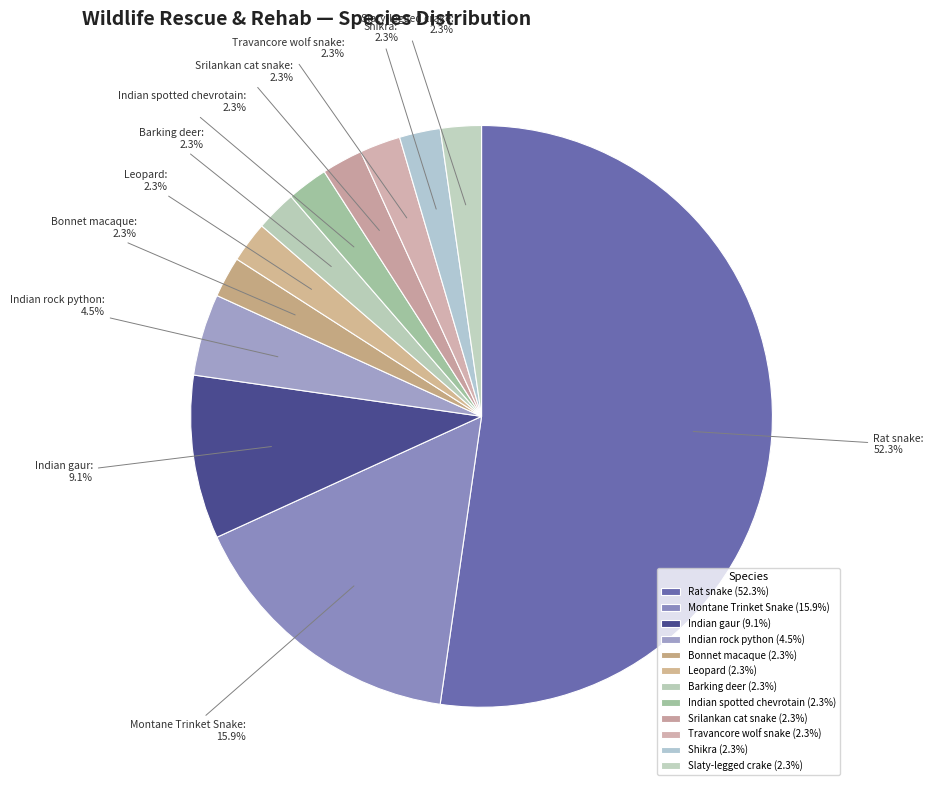

Does Shikra account for over 50% of the chart?

No